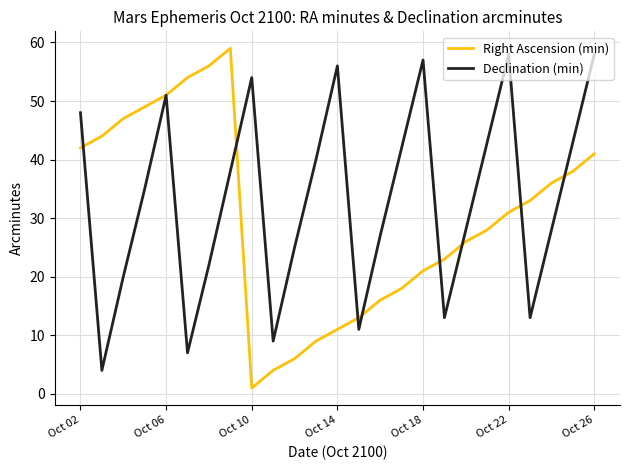

How many lines are shown in the chart?

2